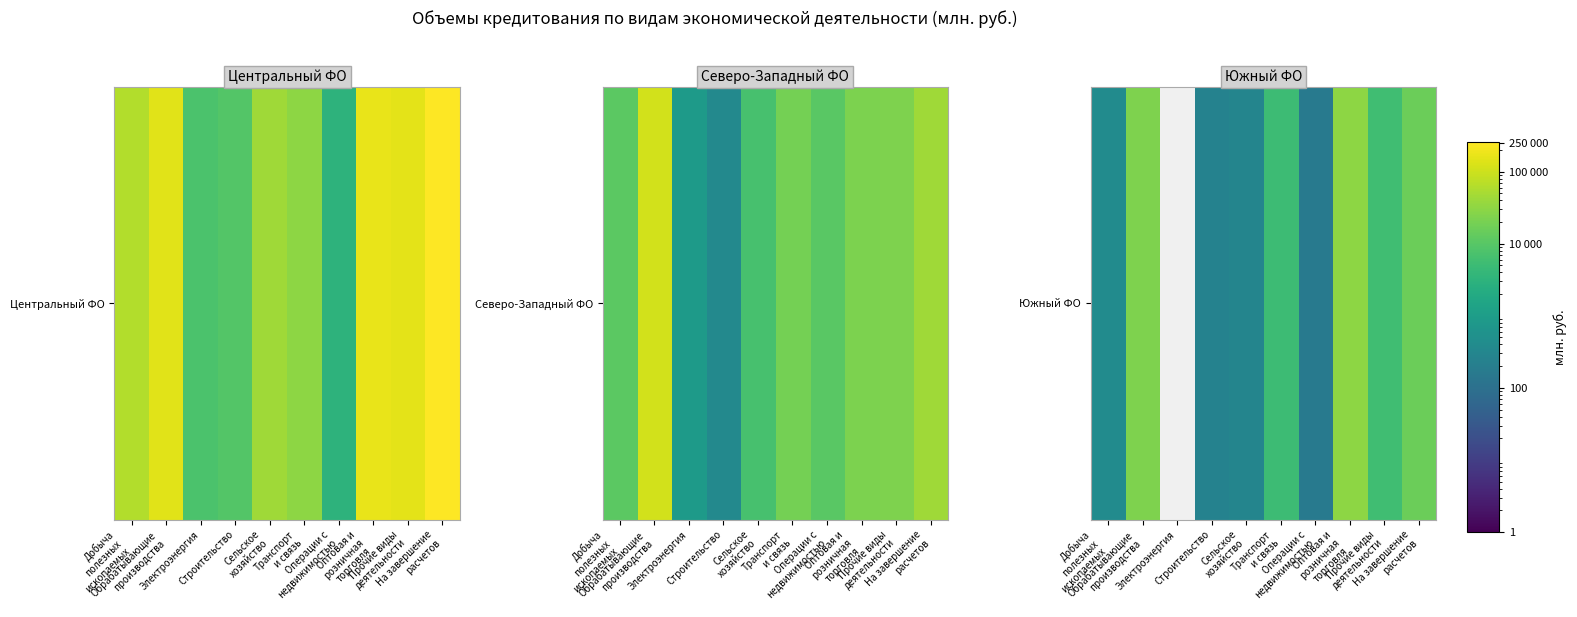

What is the change in value from Транспорт
и связь to Операции с
недвижимостью?

-5041.0